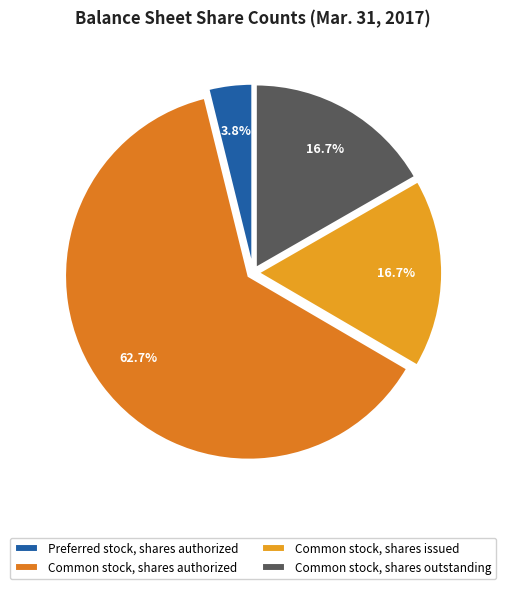

To the nearest percent, what is the combined percentage of Common stock, shares outstanding and Common stock, shares issued?

33%